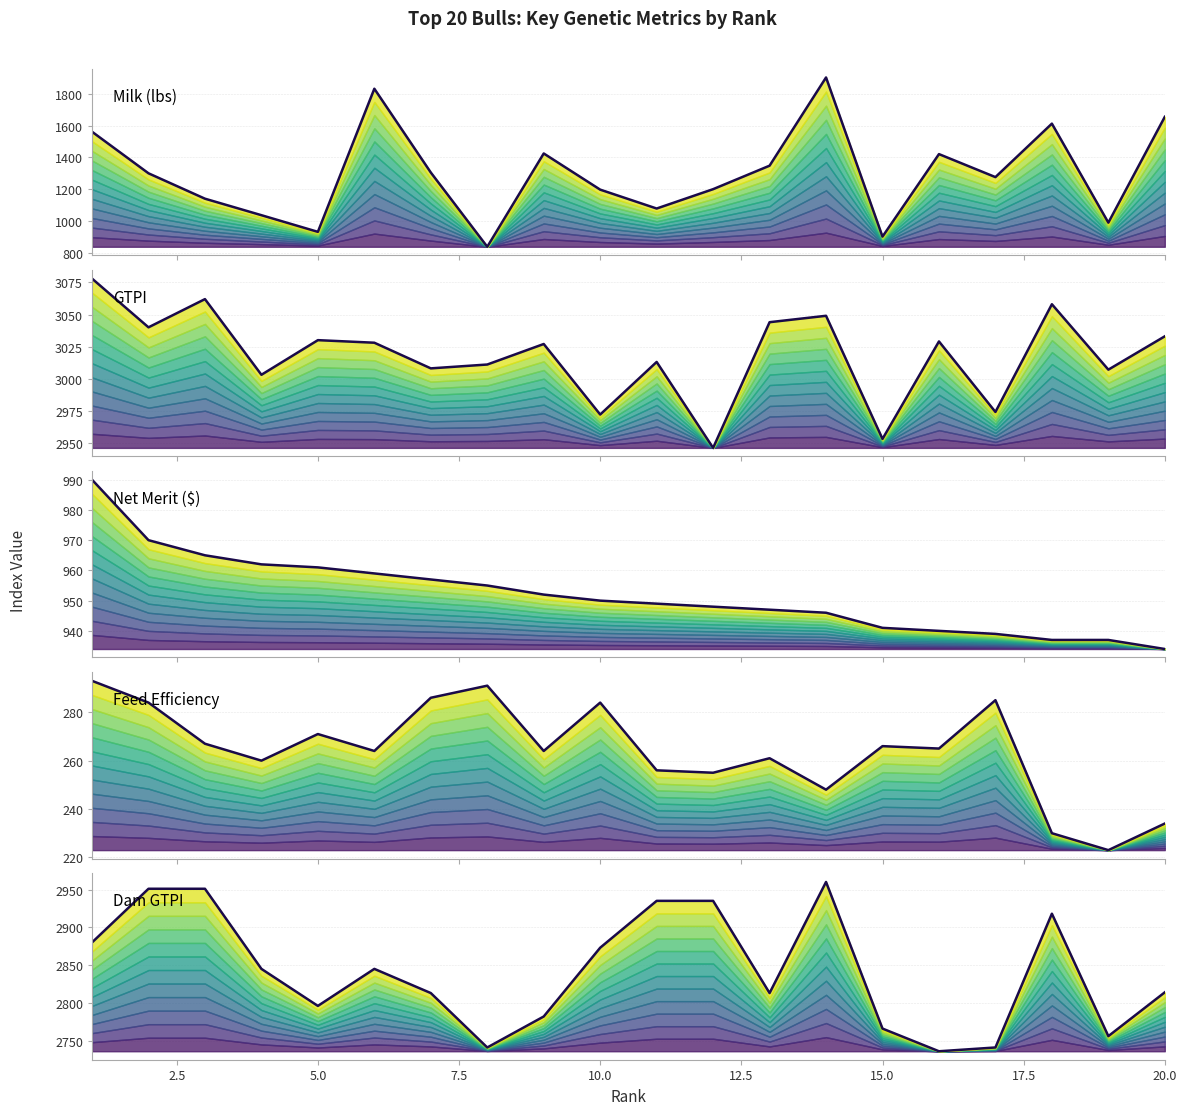

Between 20 and 7, which is larger?

20